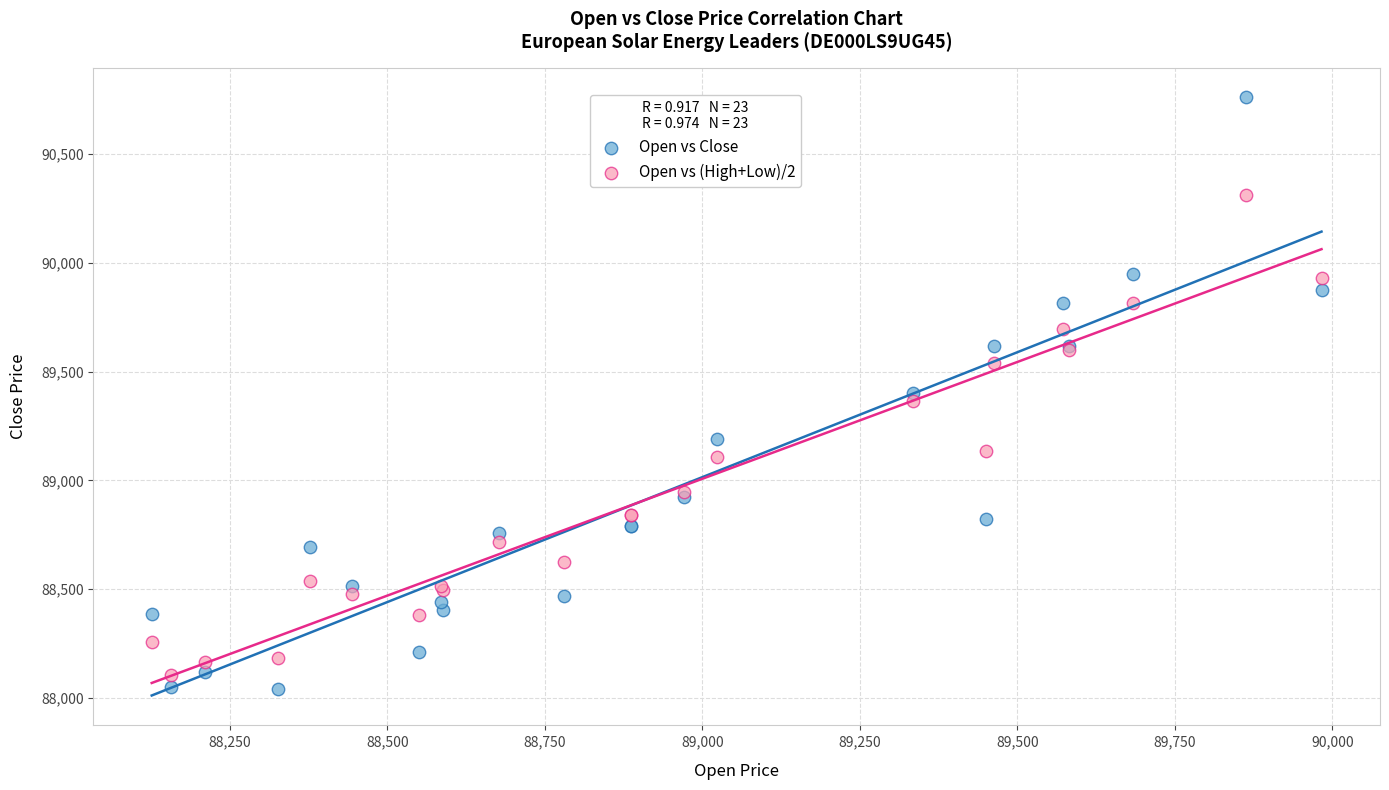

Which series has the widest spread of Y values?

Open vs Close